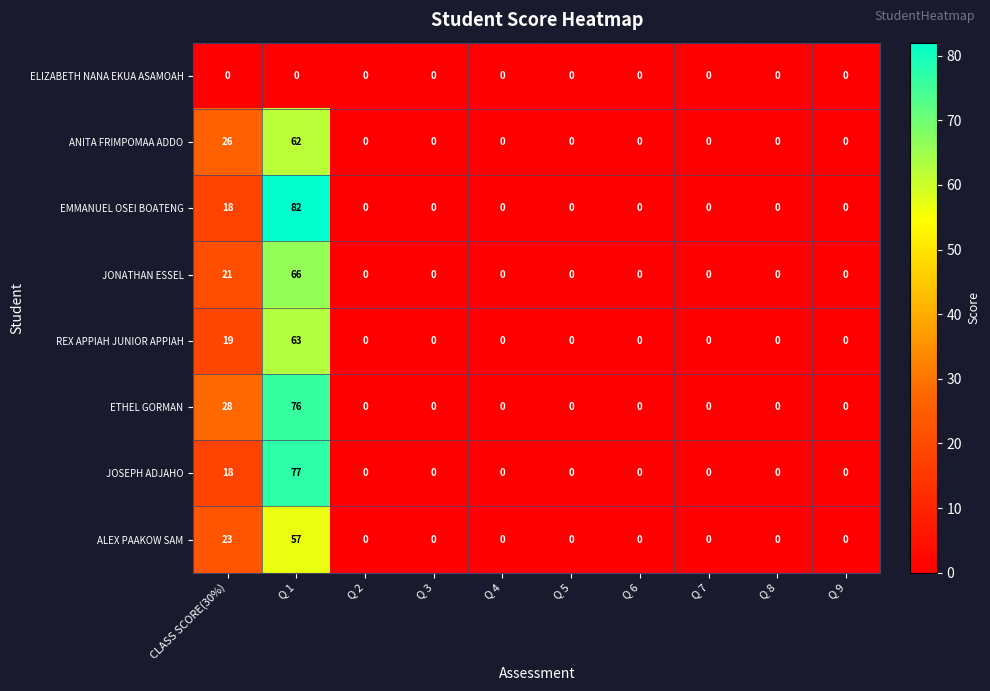

What is the difference between the maximum and minimum values in the ANITA FRIMPOMAA ADDO series?

62